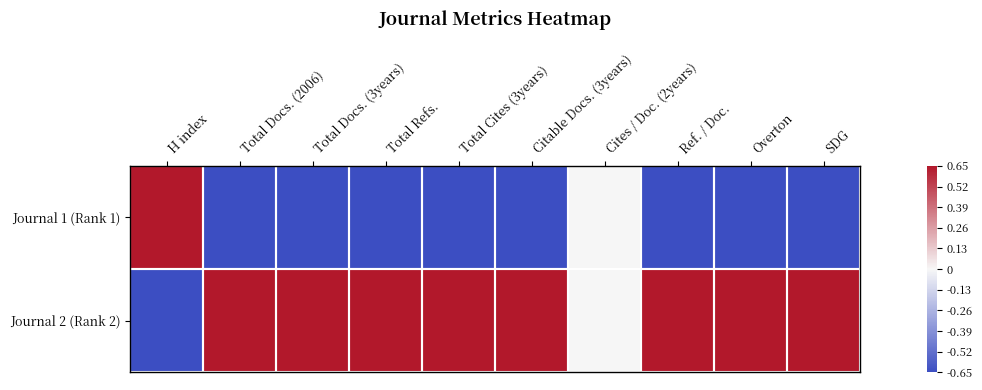

Which category has the lowest value across all series?

Total Docs. (2006)